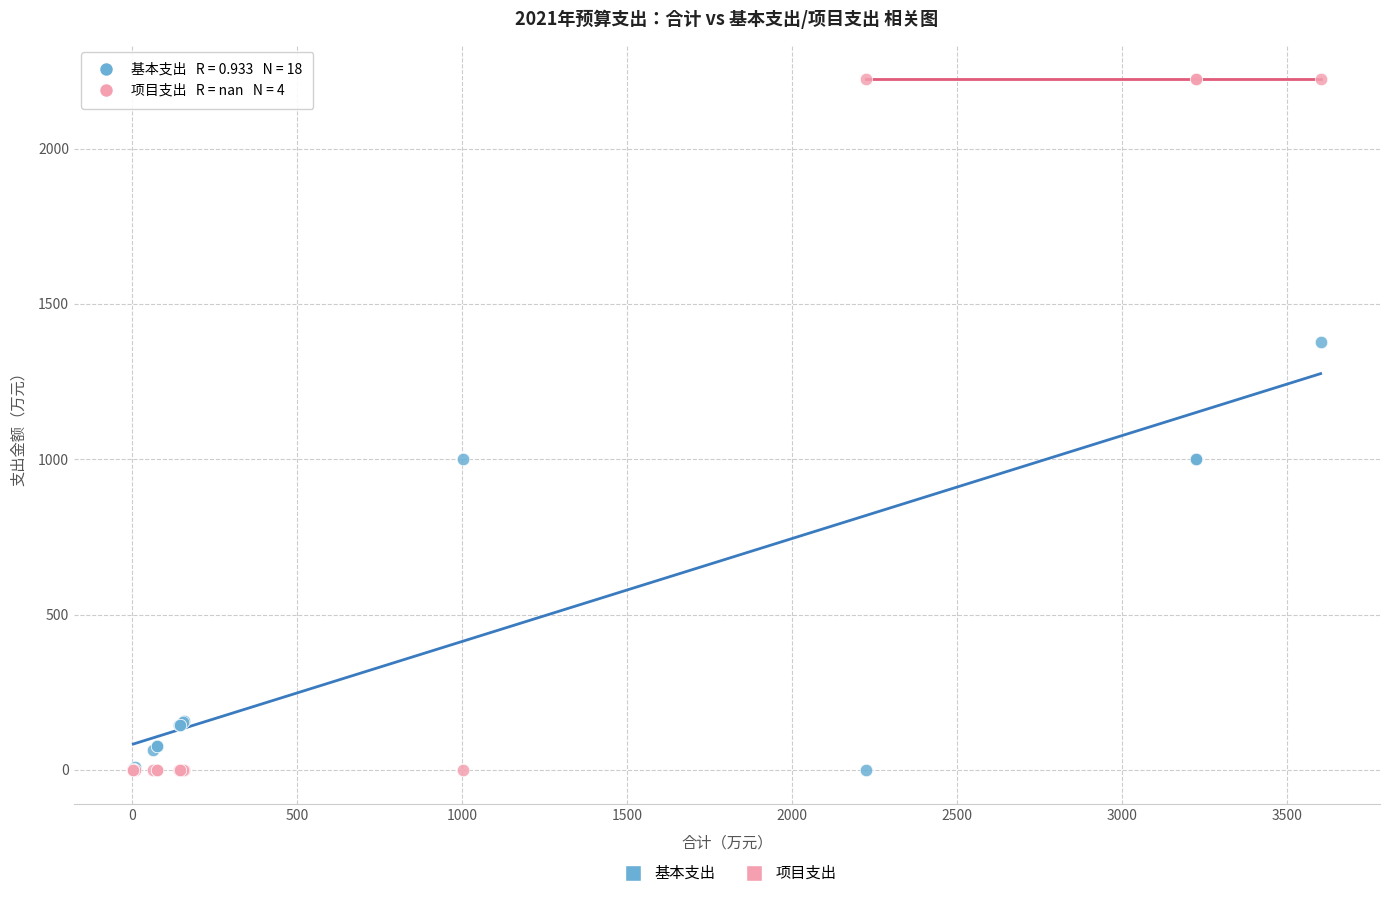

Which series contains the highest Y value?

项目支出